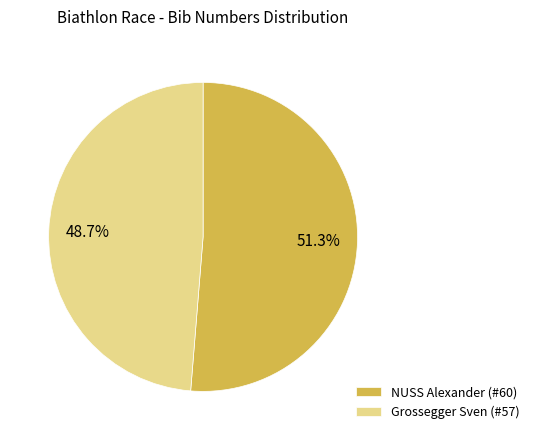

Which category has the biggest portion of the pie?

NUSS Alexander (#60)